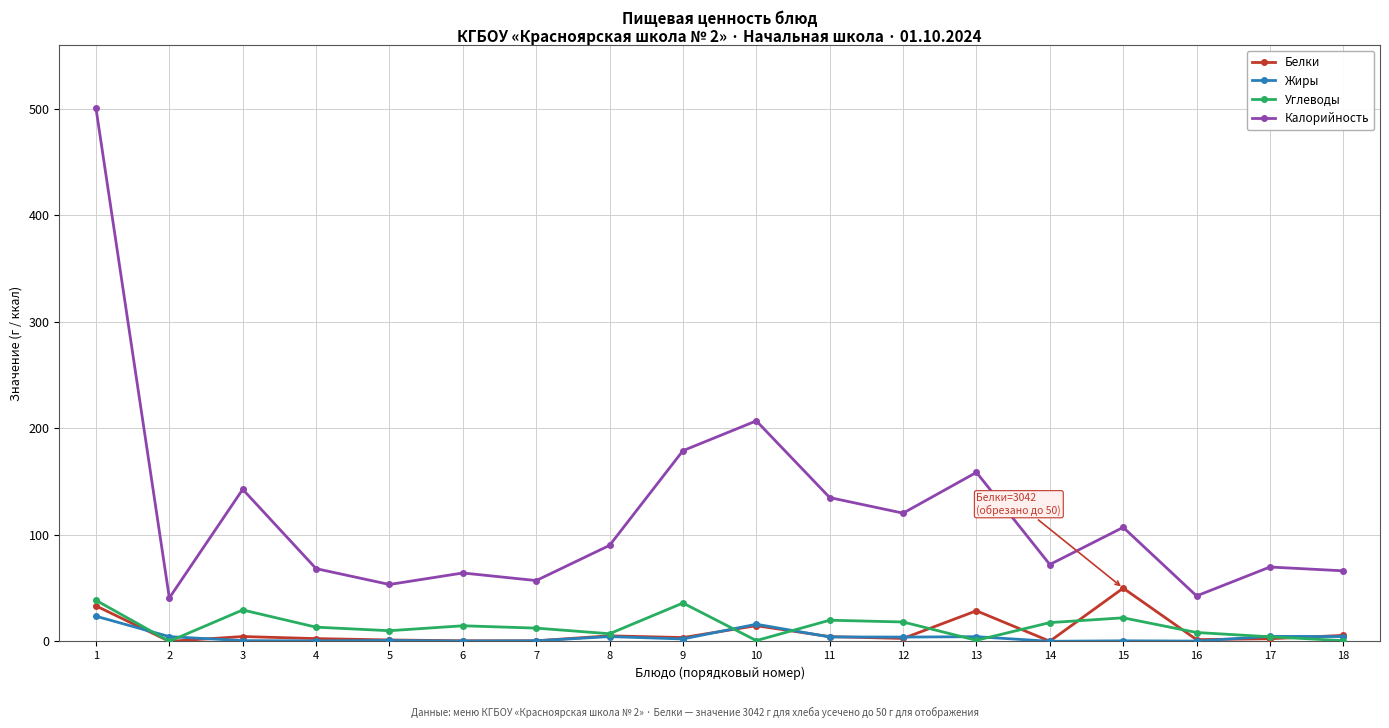

Is it true that Калорийность equals 66.3 at 18?

True